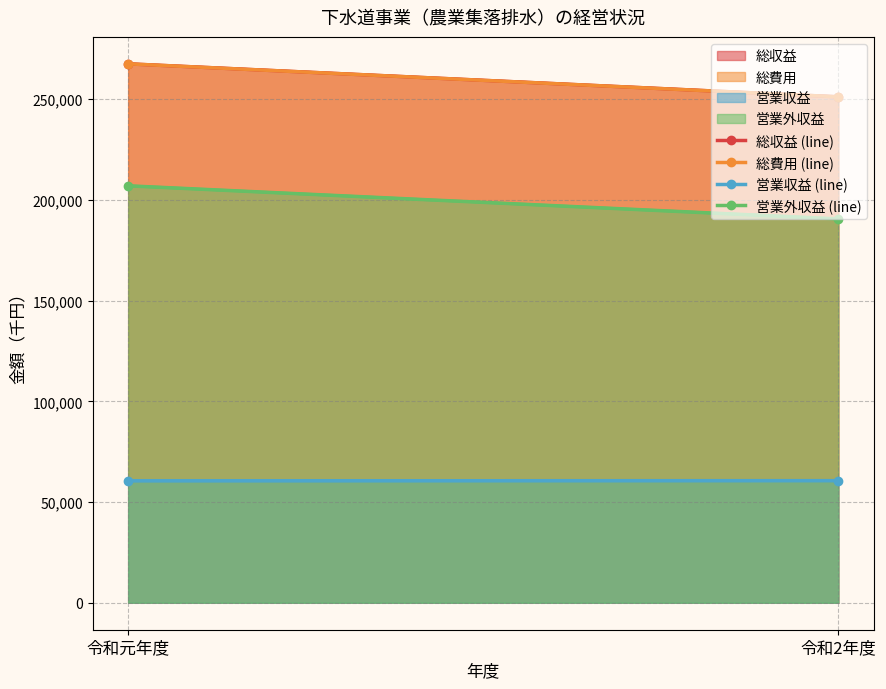

At 令和元年度, list the series in order from smallest to largest.

営業収益 (line), 営業外収益 (line), 総収益 (line), 総費用 (line)